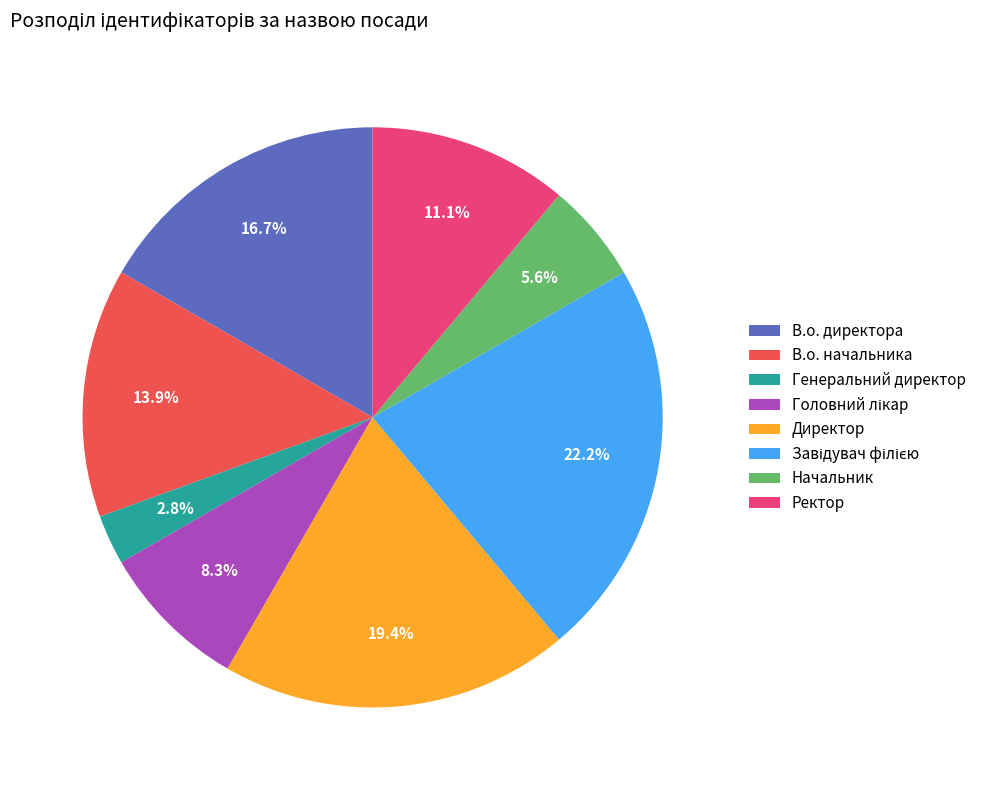

To the nearest percent, what is the difference between the largest and smallest slice percentages?

19%